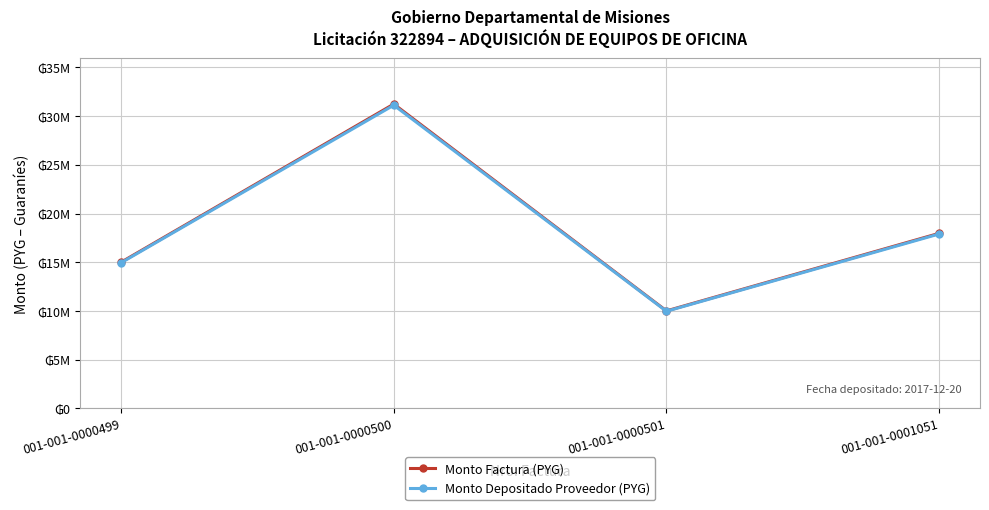

Does the chart have visible grid lines?

Yes